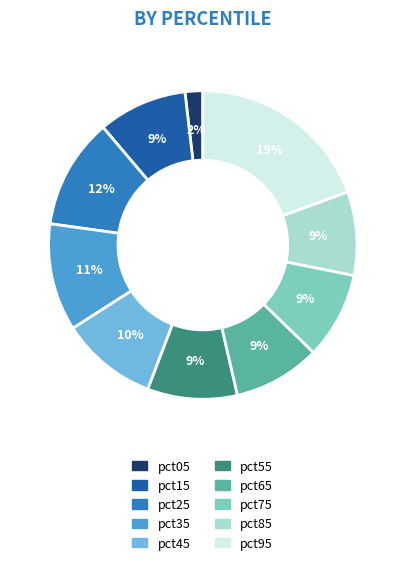

Combined, do pct45 and pct05 account for over 50%?

No